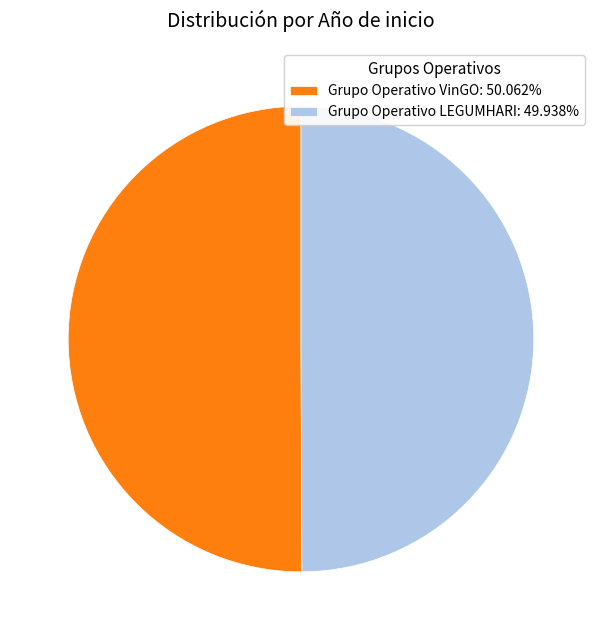

Combined, do Grupo Operativo VinGO: 50.062% and Grupo Operativo LEGUMHARI: 49.938% account for over 50%?

Yes